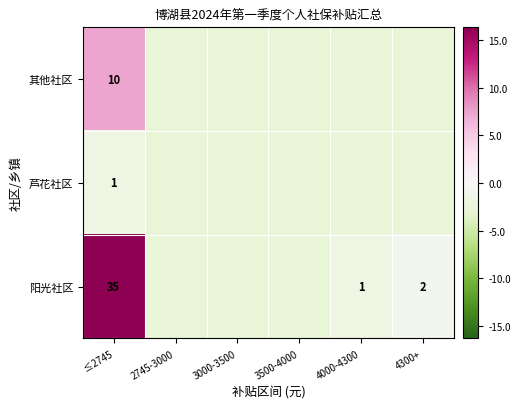

Is the value of 阳光社区 at 4300+ greater than the value of 芦花社区 at ≤2745?

Yes